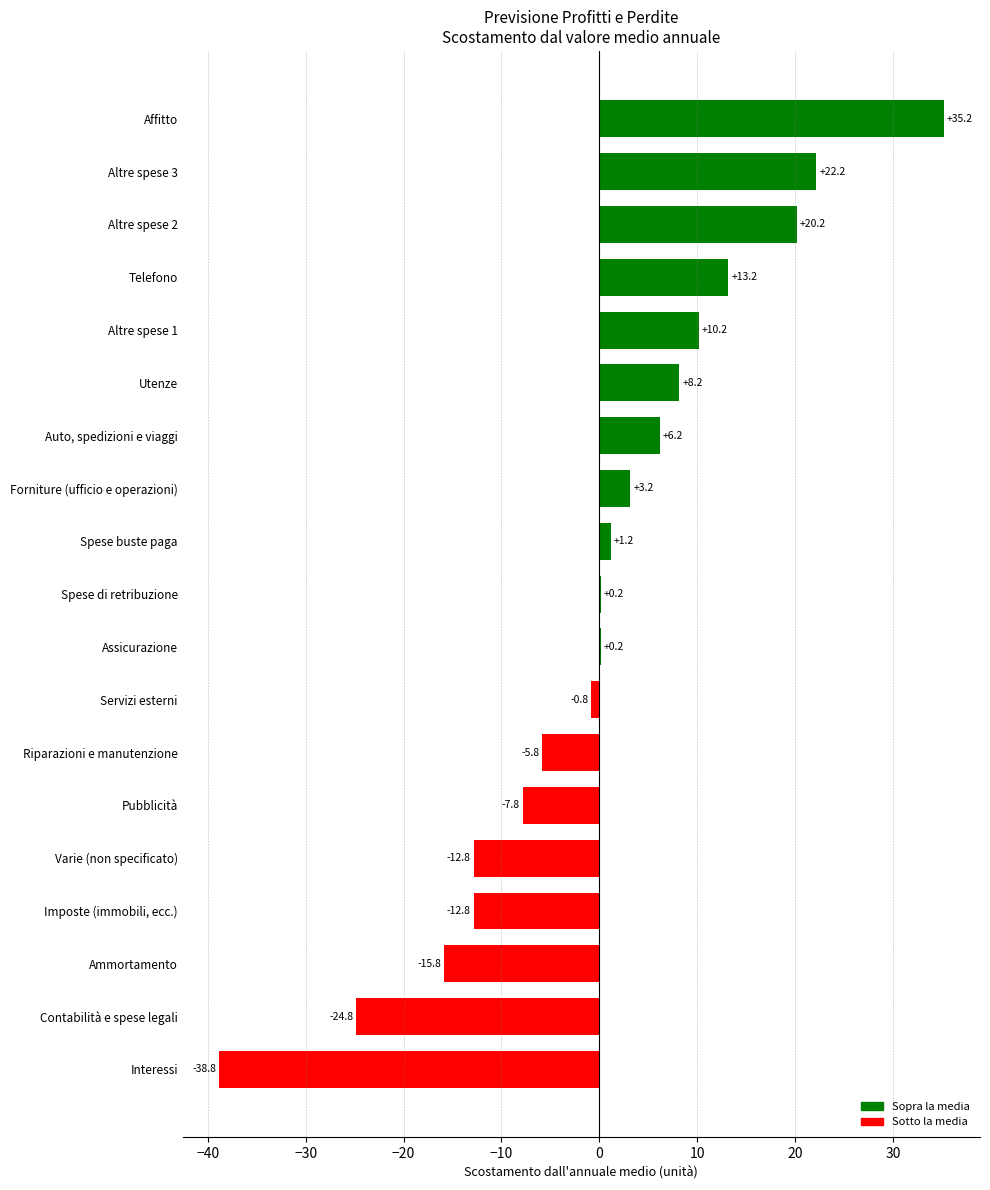

At which category does the chart reach its peak across all series?

Affitto